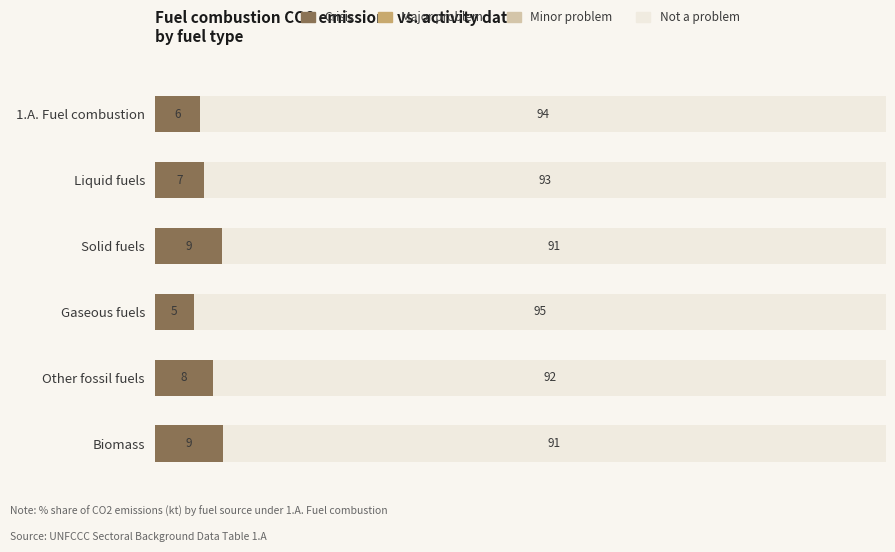

Where is Crisis nearest to the value 7?

Liquid fuels